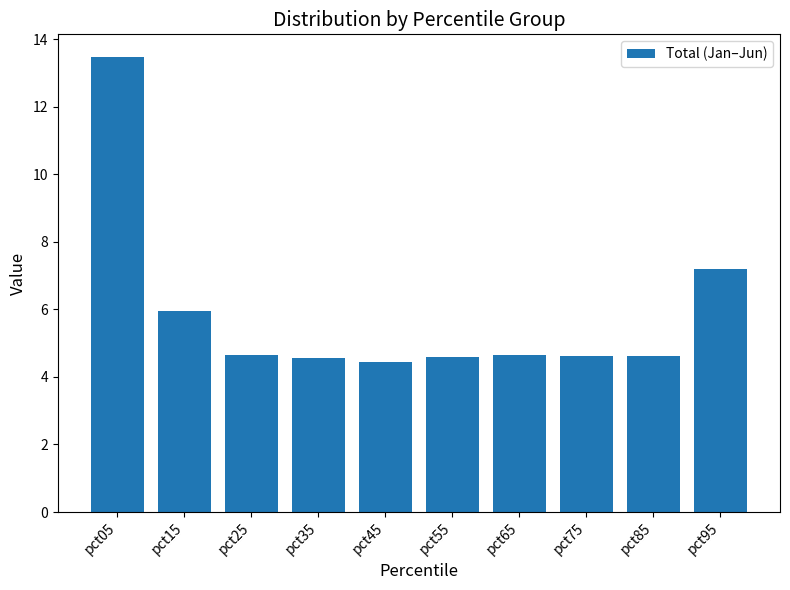

At which category does the chart reach its peak across all series?

pct05